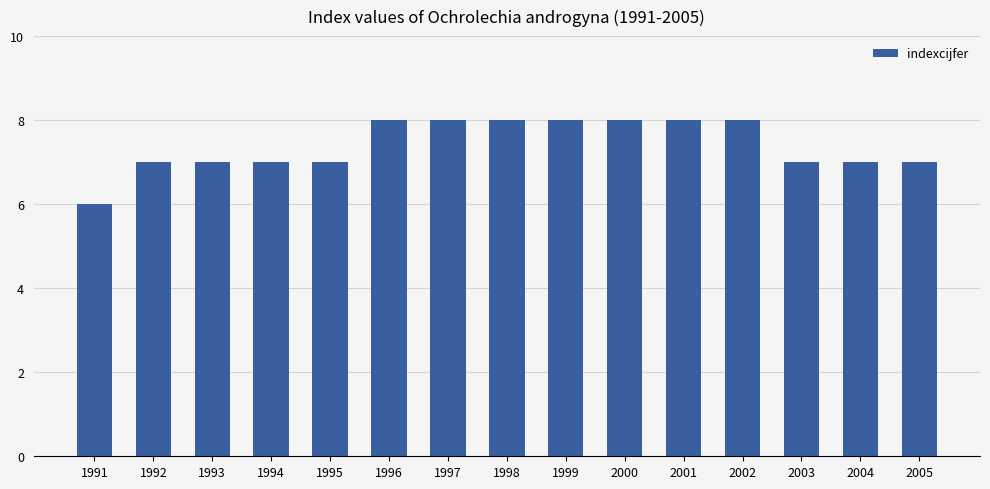

Reading right to left, extract all data points from this chart.

7	7	7	8	8	8	8	8	8	8	7	7	7	7	6